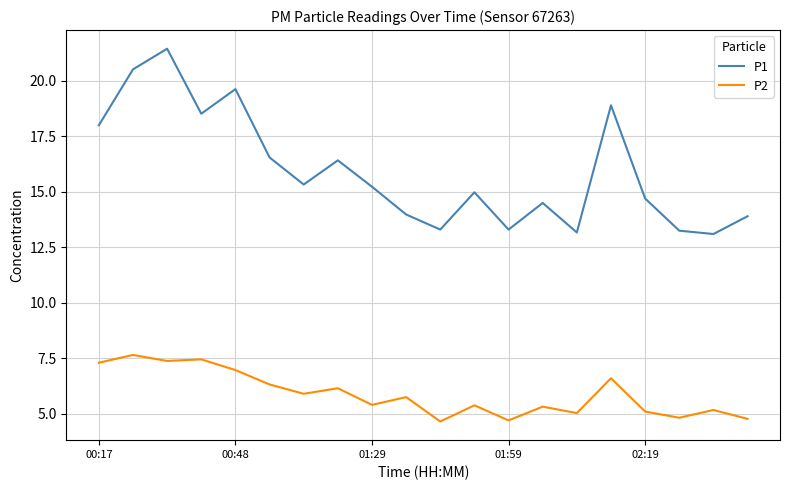

Which series has the largest total across all categories?

P1